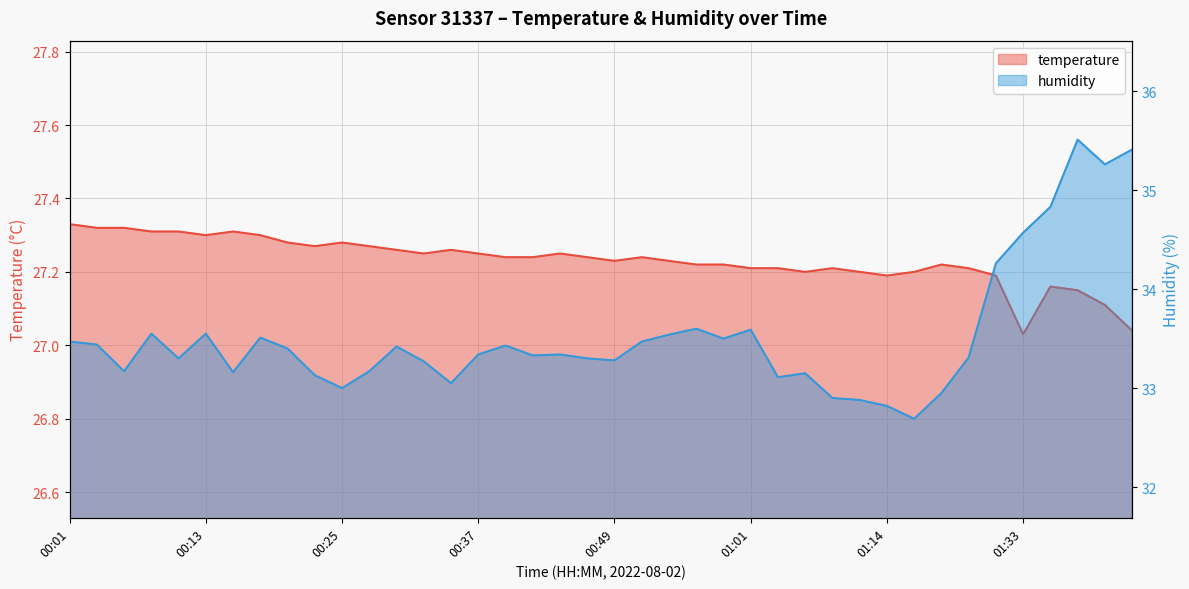

How many lines are shown in the chart?

2